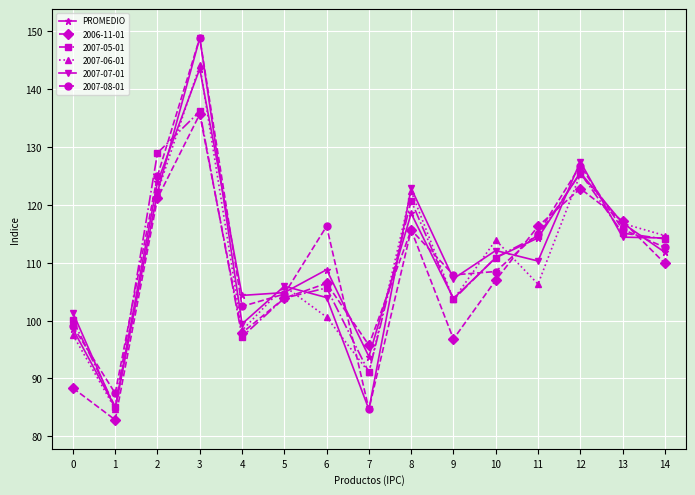

The value of PROMEDIO at 2 is 218.9. True or false?

False